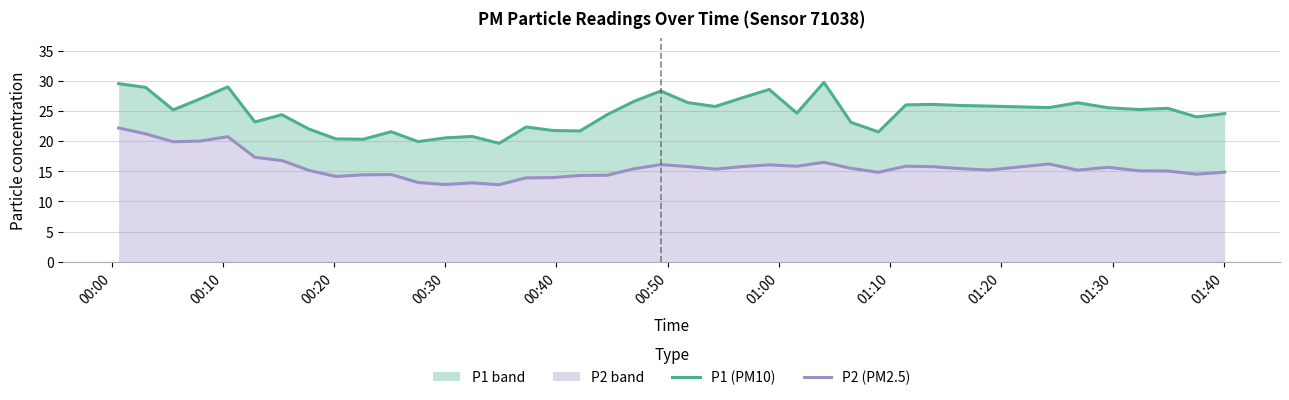

What is the greatest value displayed?

29.7